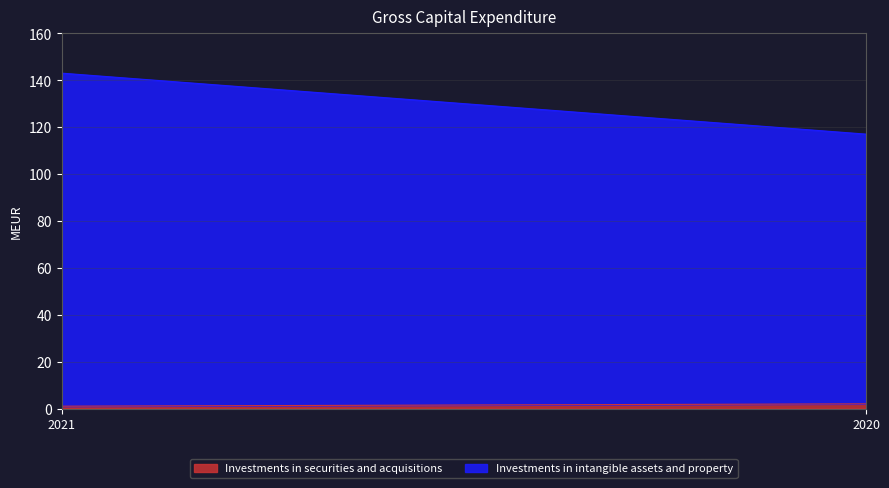

Does the chart have visible grid lines?

Yes